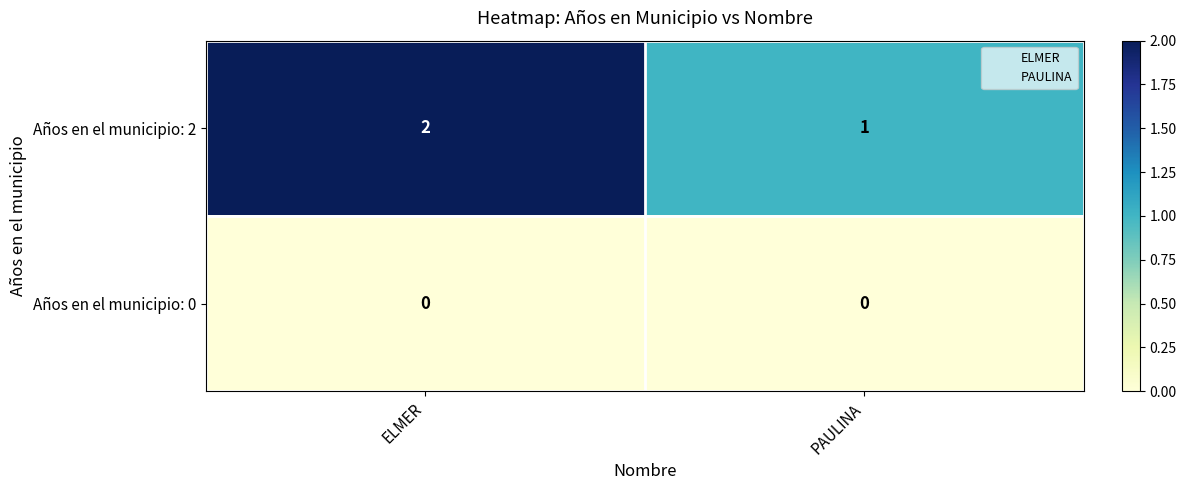

What is the difference between the highest and lowest values at ELMER?

2